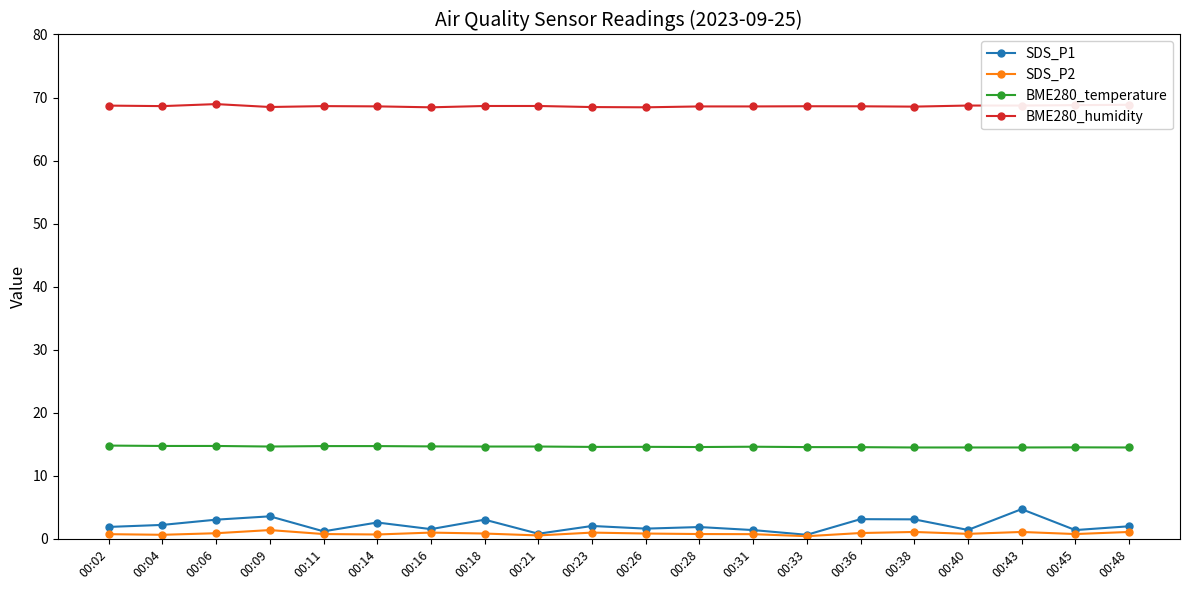

What is the value of the SDS_P2 point at the 1st from the left?

0.8